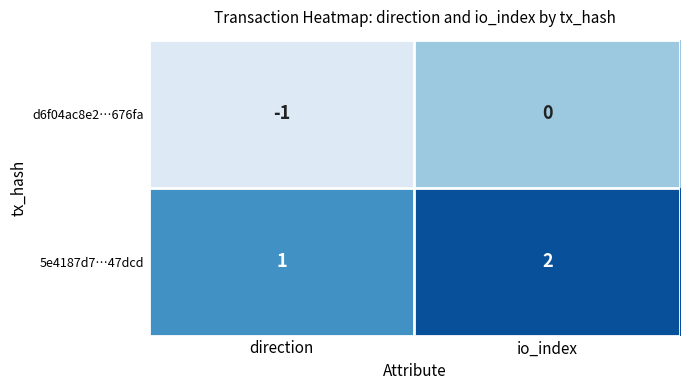

Which category has the highest value across all series?

io_index